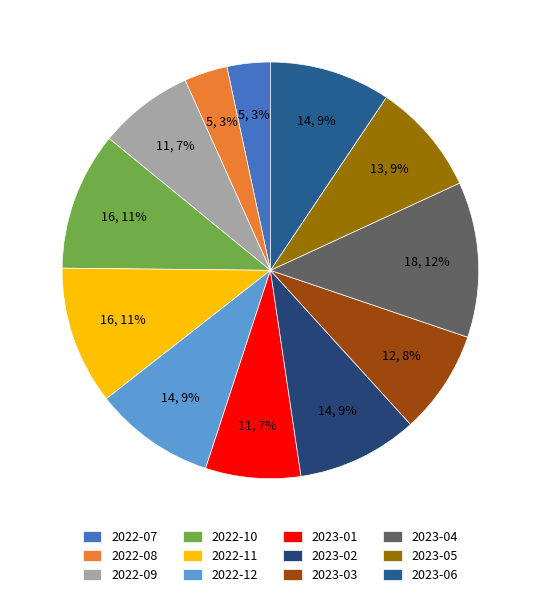

To the nearest percent, what is the average slice percentage?

8%